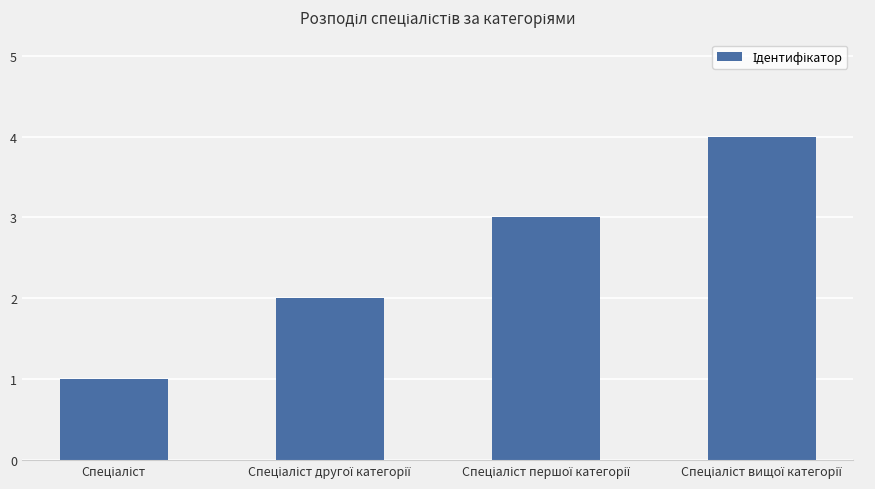

What is the sum of all values?

10